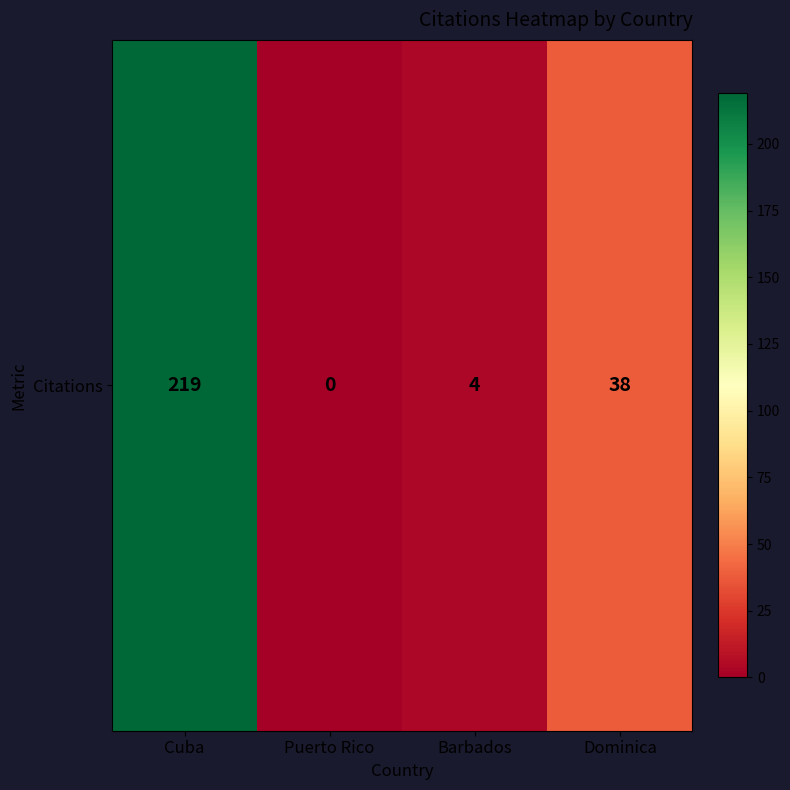

At which label is the value closest to 109?

Dominica